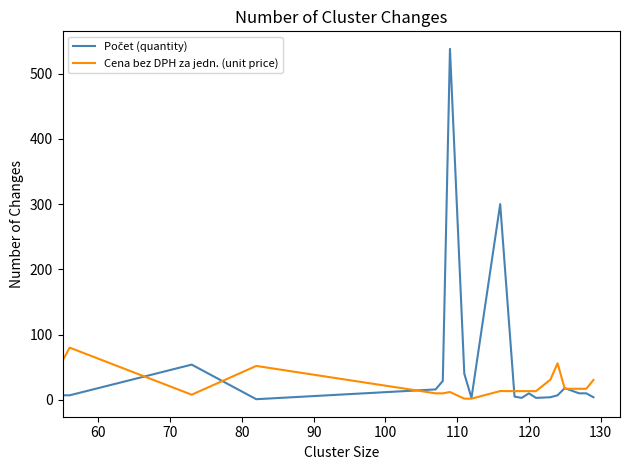

What is the greatest value displayed?

538.0